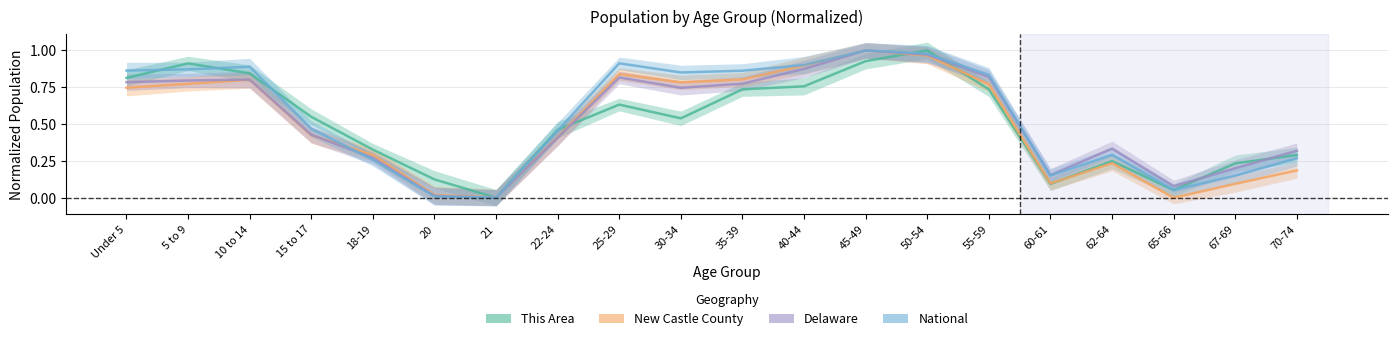

What is the total value across all series at 10 to 14?

3.3